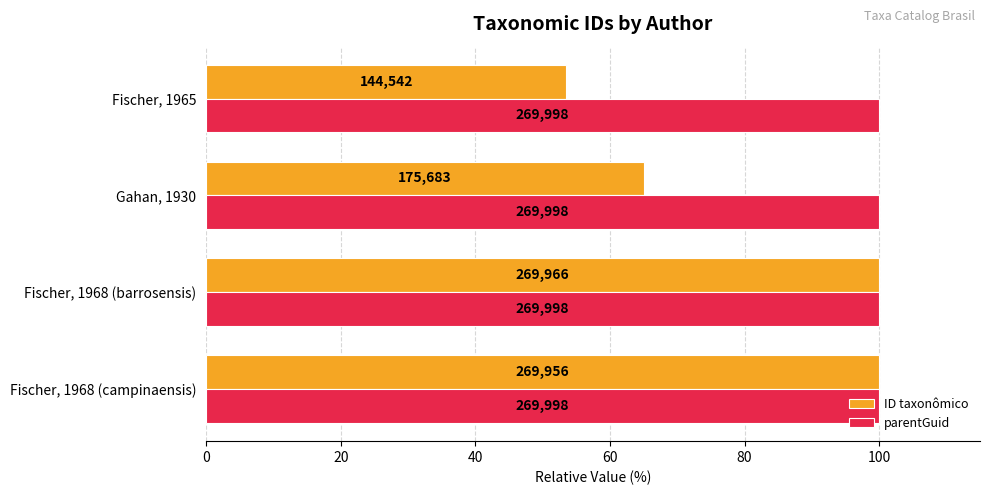

What are all the series names shown in the legend?

ID taxonômico, parentGuid